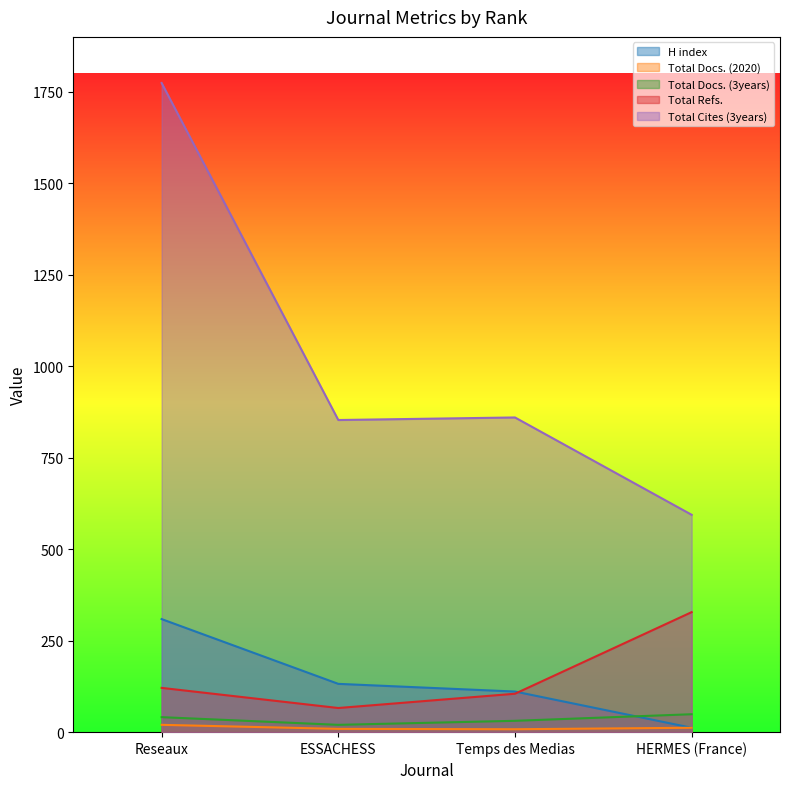

What is the value of the Total Docs. (2020) point at the 2nd from the left?

9